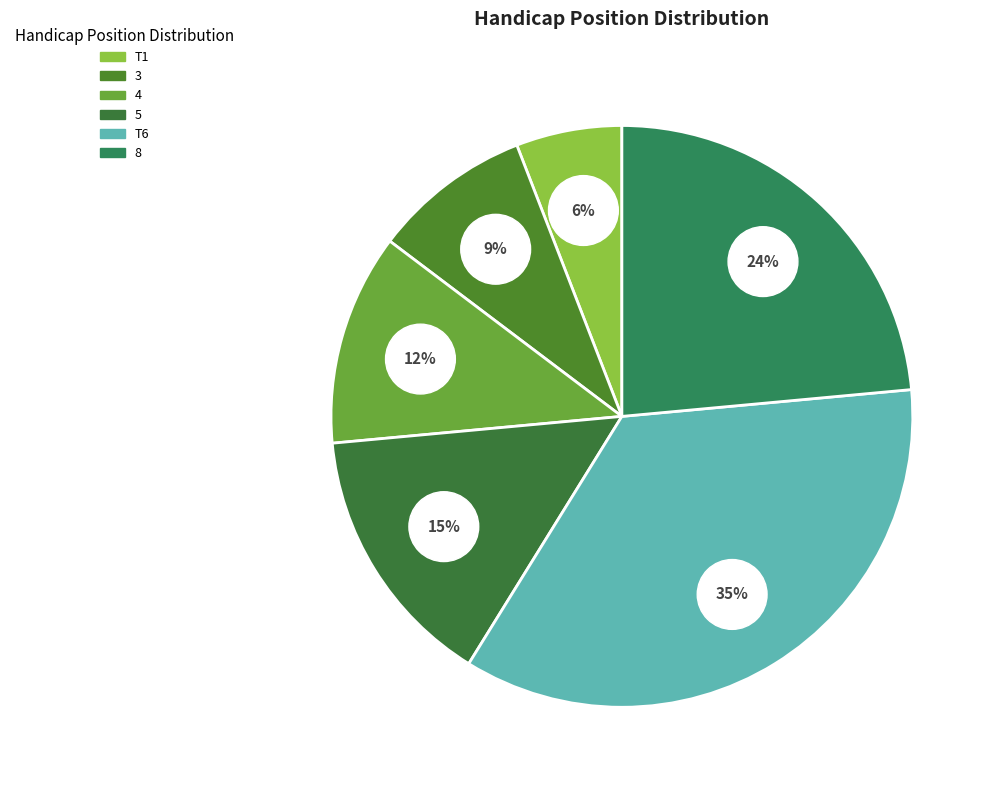

Which category has the smallest portion of the pie?

T1 (Nick Fisher)